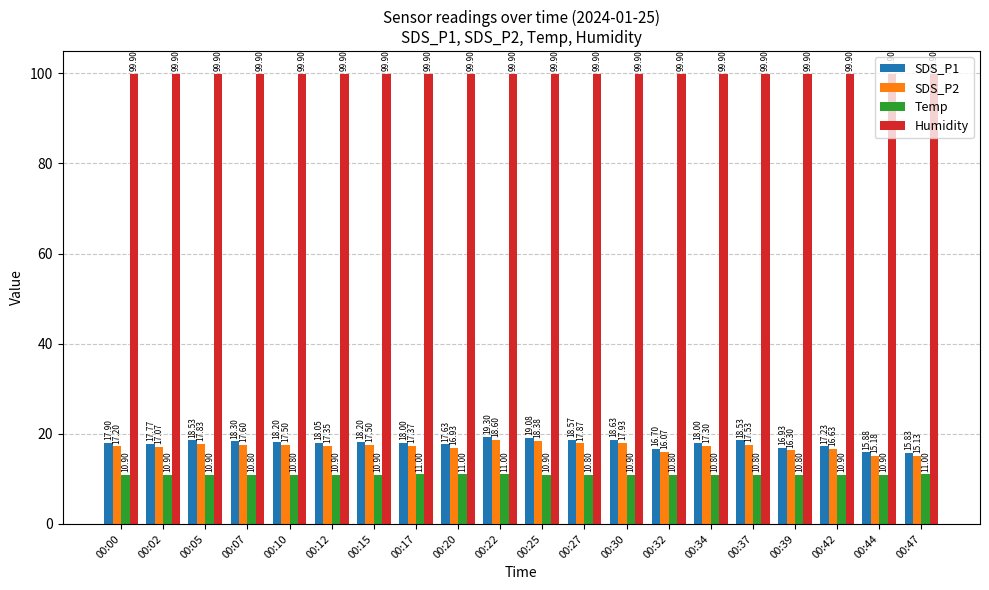

Is it true that SDS_P1 equals 18.2 at 00:15?

True